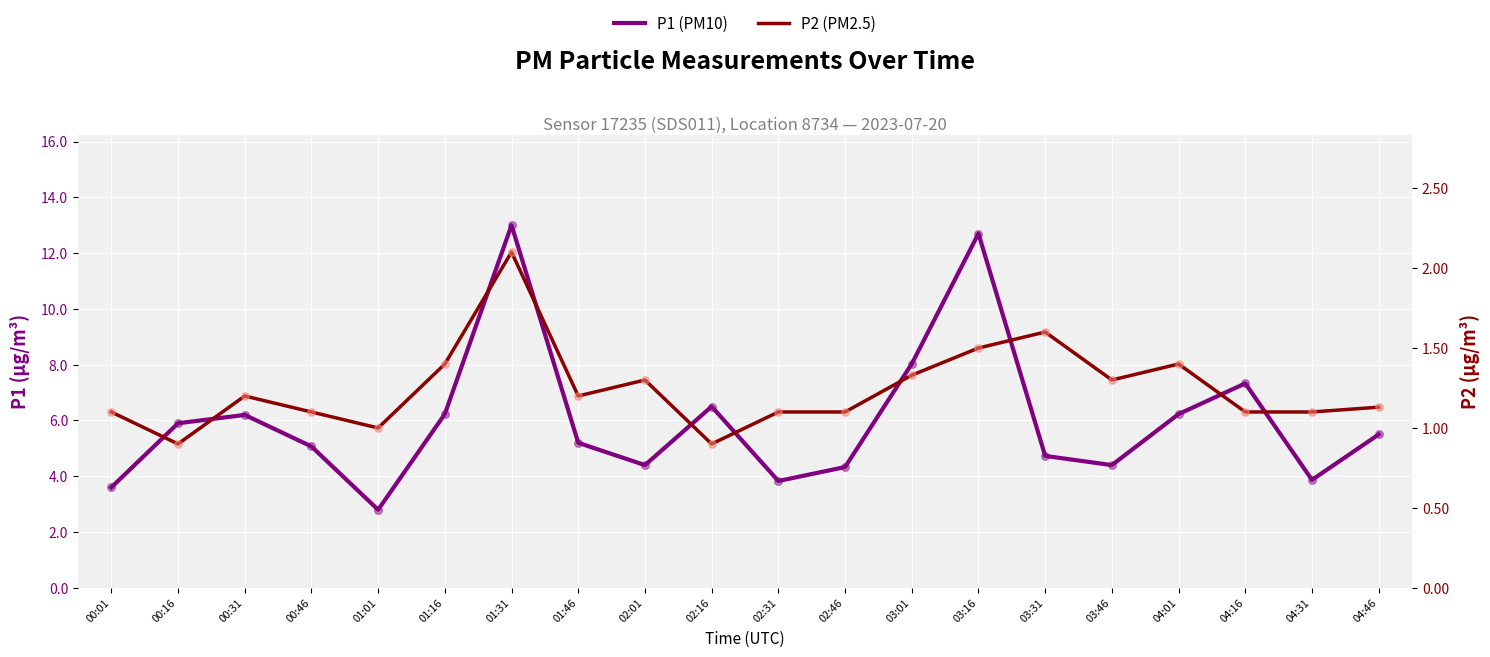

What are all the series names shown in the legend?

P1 (PM10), P2 (PM2.5)